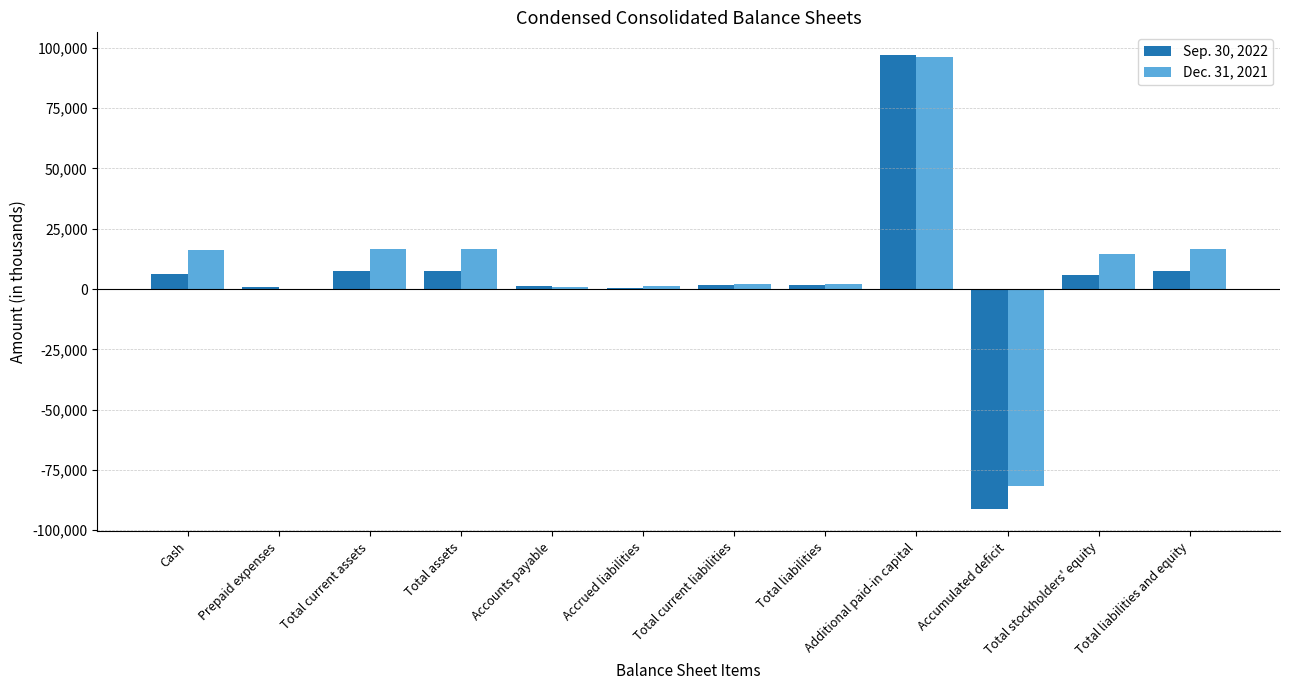

Which category has the highest value in the Dec. 31, 2021 series?

Additional paid-in capital